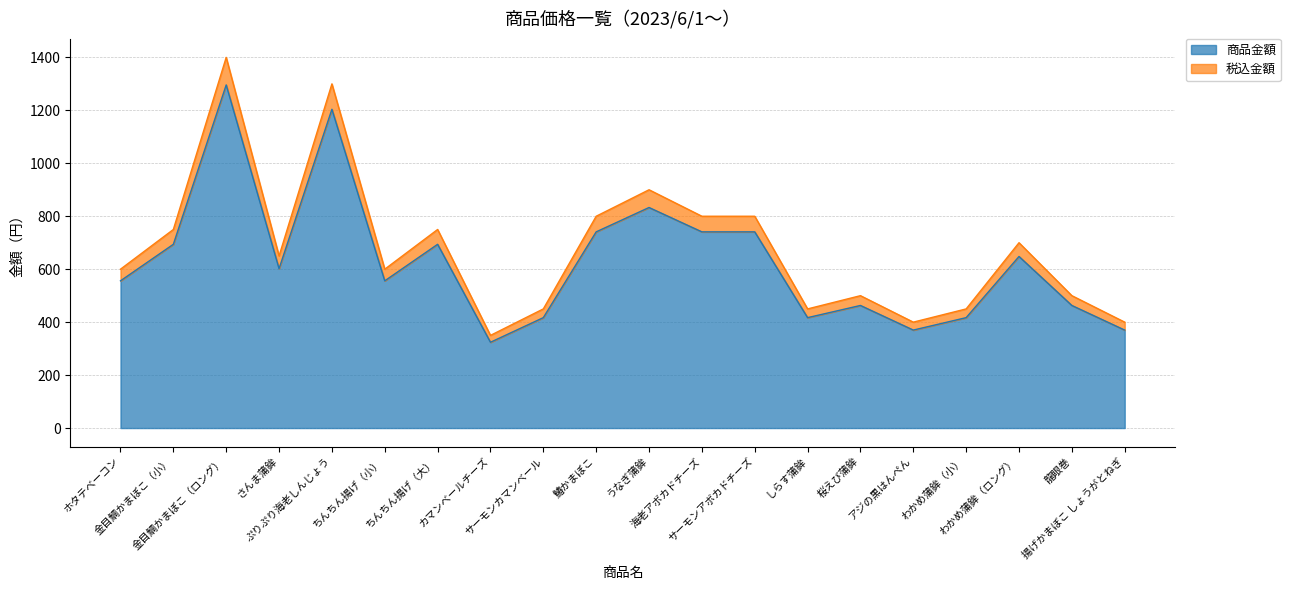

The value of 商品金額 at 海老アボカドチーズ is 741. True or false?

True